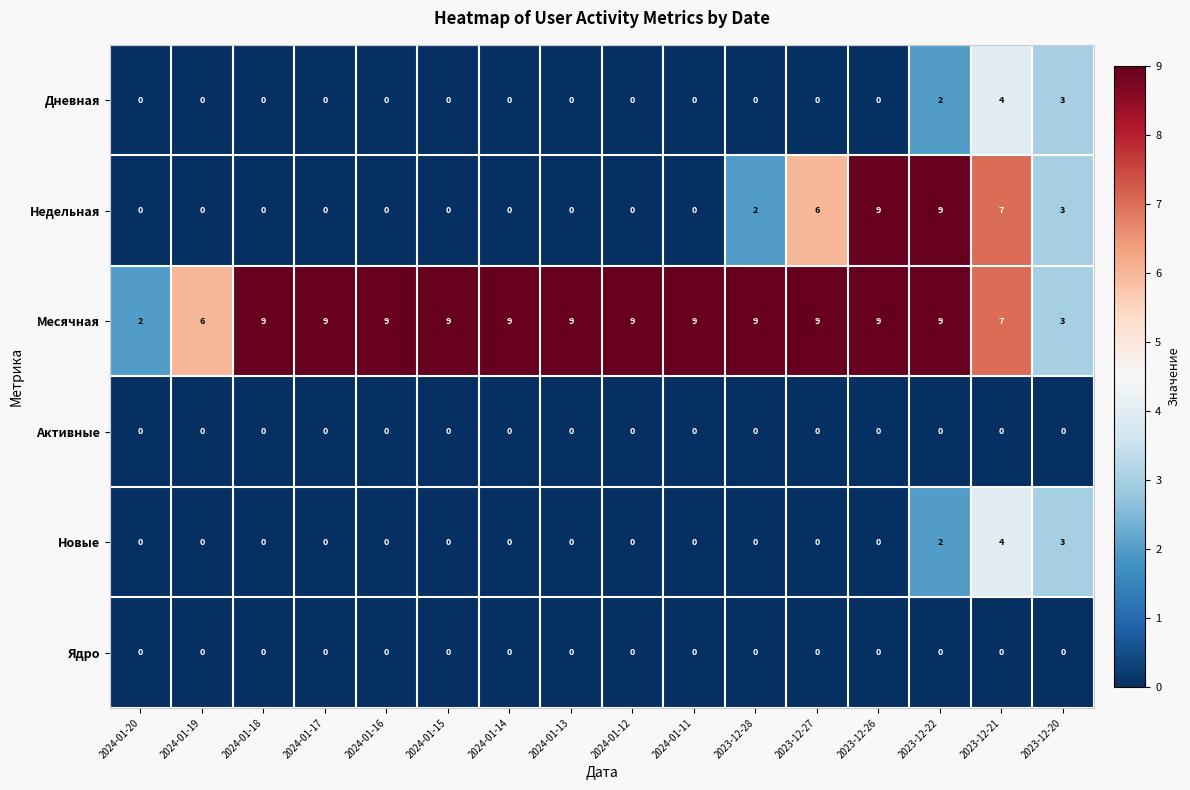

Which series has the widest spread of values?

Недельная